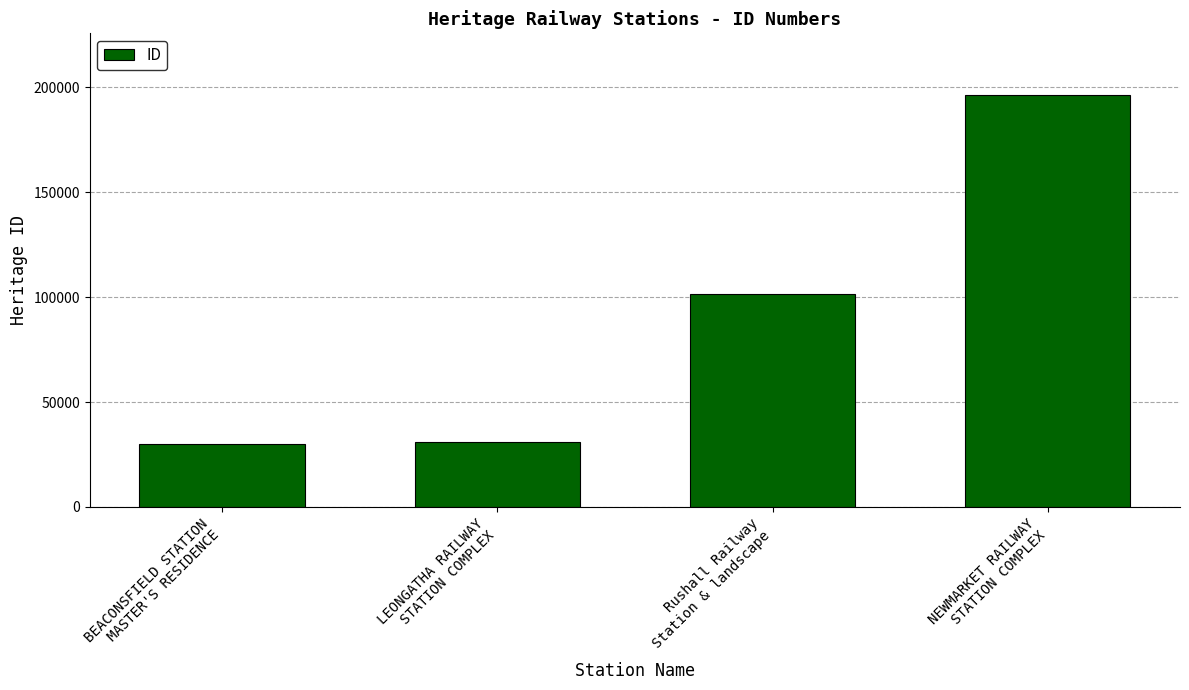

Where is the data nearest to the value 113108?

Rushall Railway
Station & landscape